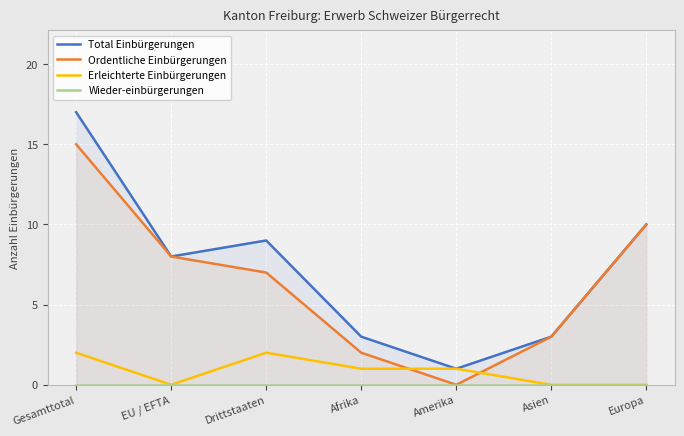

True or false: Wieder-einbürgerungen and Total Einbürgerungen cross at least once.

False